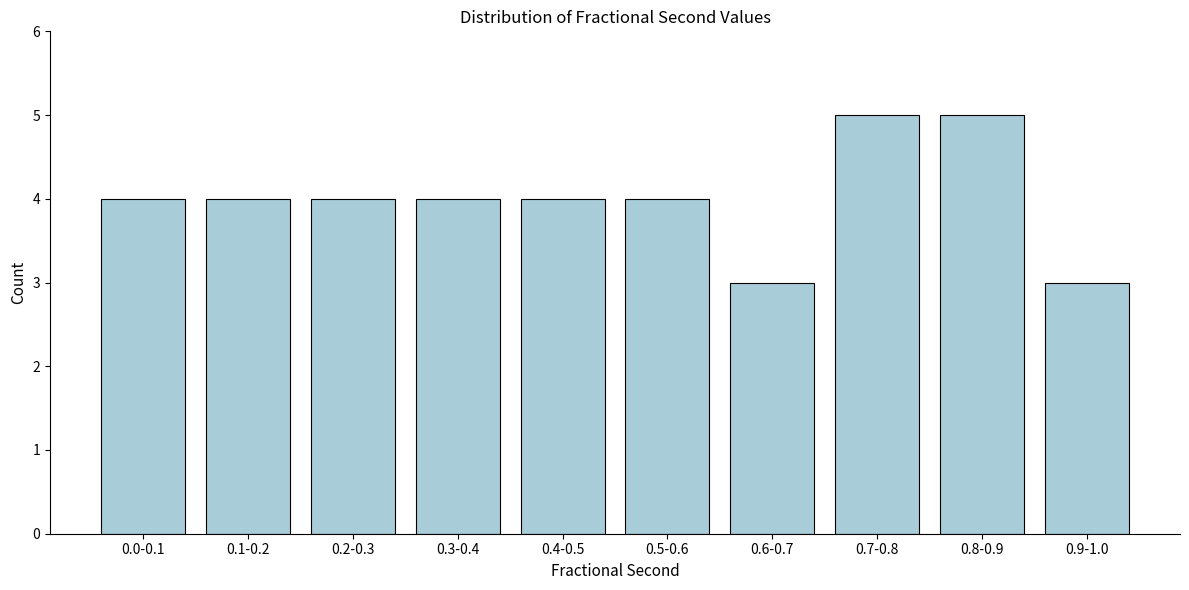

Reading left to right, transcribe all the data shown in this chart.

4	4	4	4	4	4	3	5	5	3